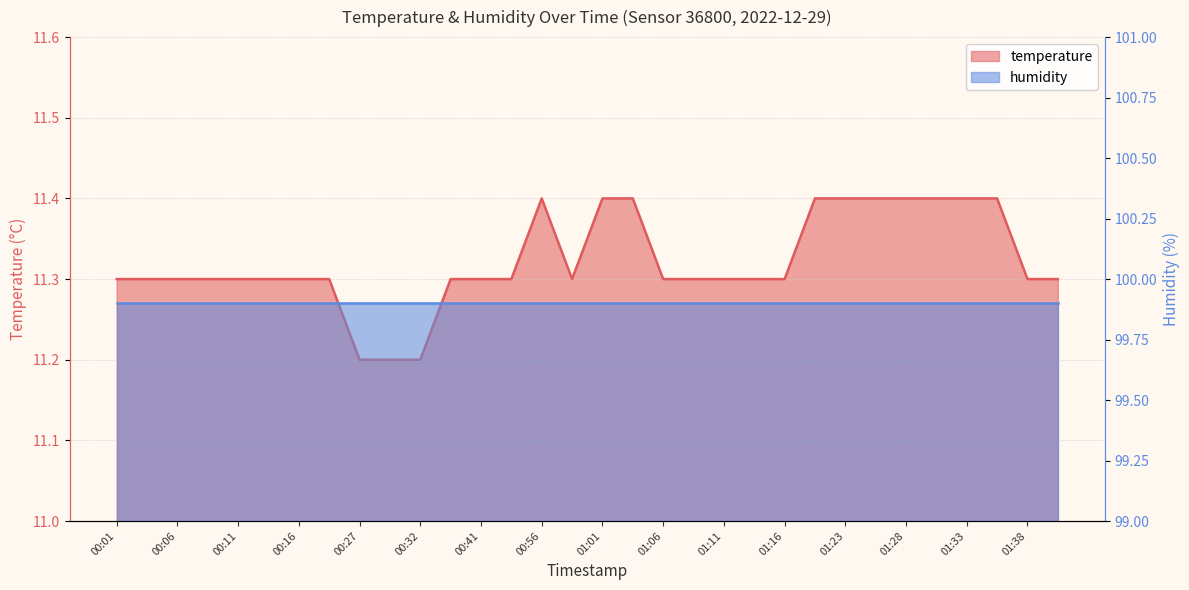

What is the sum of the values at 00:11 and 00:19?

22.6